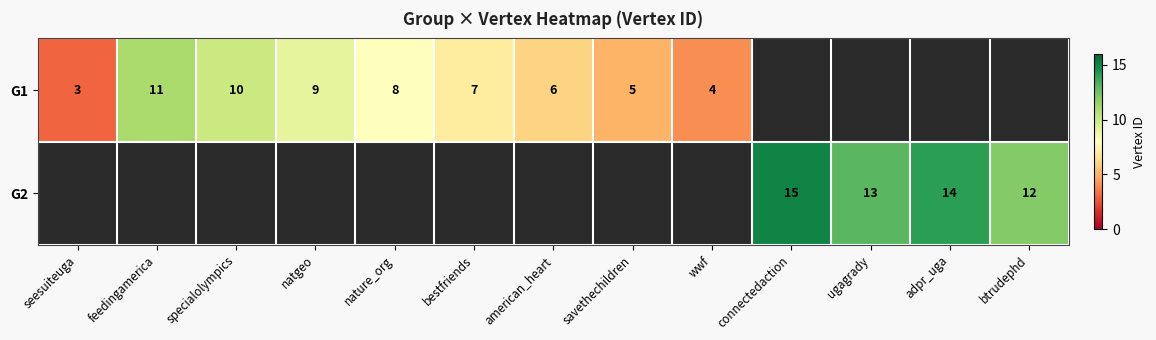

Which category has the highest value across all series?

connectedaction